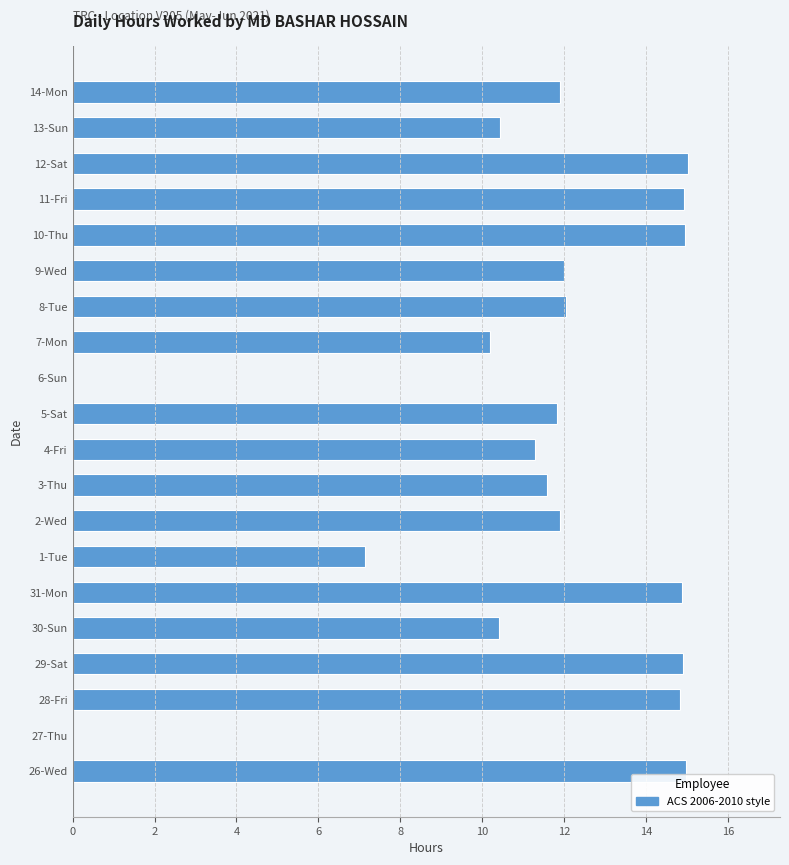

What is the sum of the values at 4-Fri and 2-Wed?

23.2